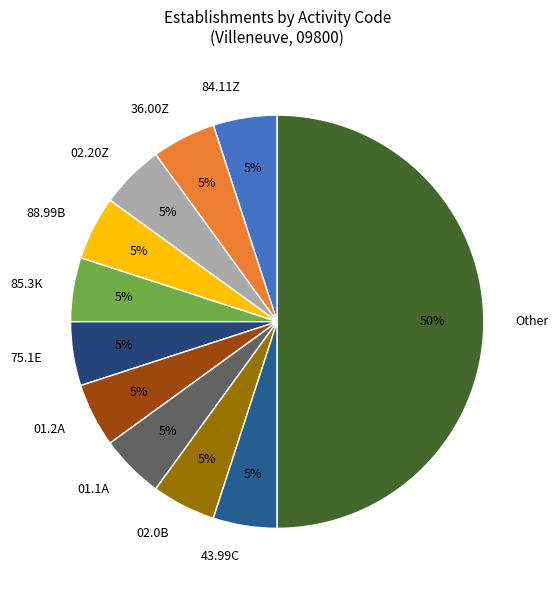

Is the sum of 02.20Z and 02.0B greater than half?

No